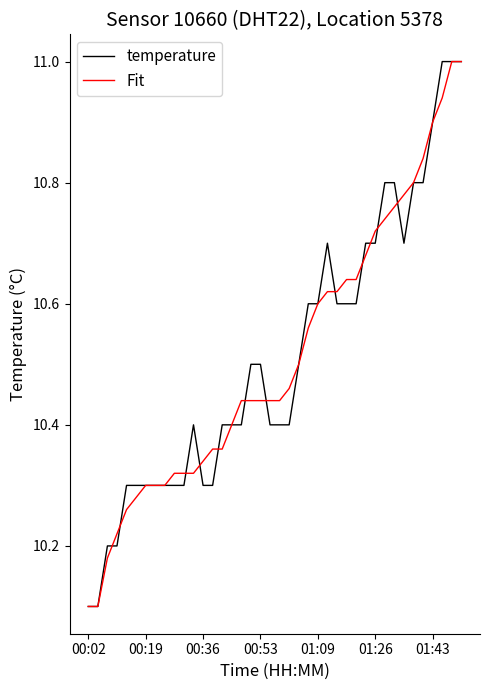

What is the difference between the second highest and second lowest values in the Fit series?

0.9